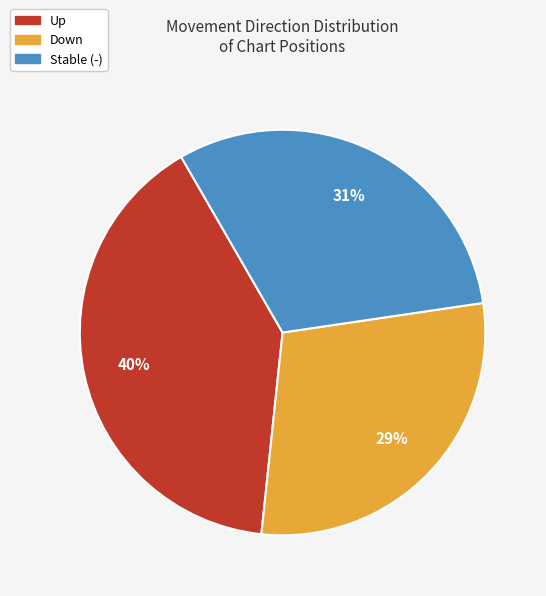

Is there any slice that represents more than half of the pie?

No